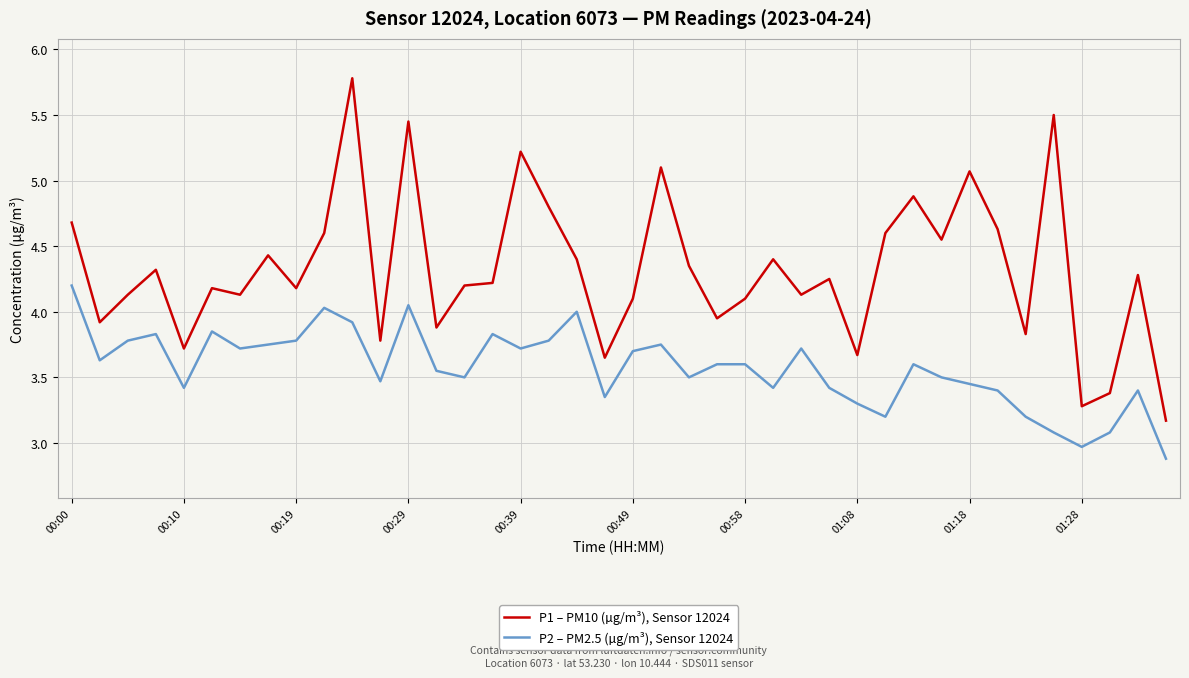

What is the minimum value for P2 – PM2.5 (µg/m³), Sensor 12024?

2.9